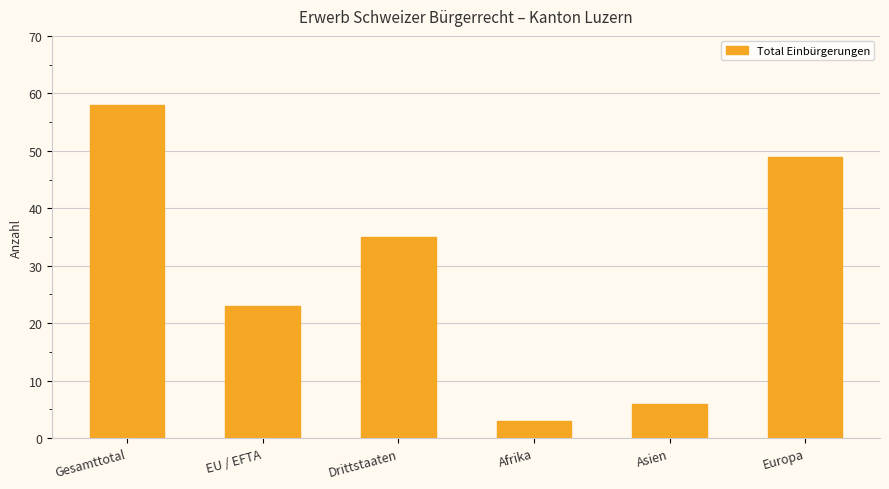

What is the value of the 4th bar from the left?

3